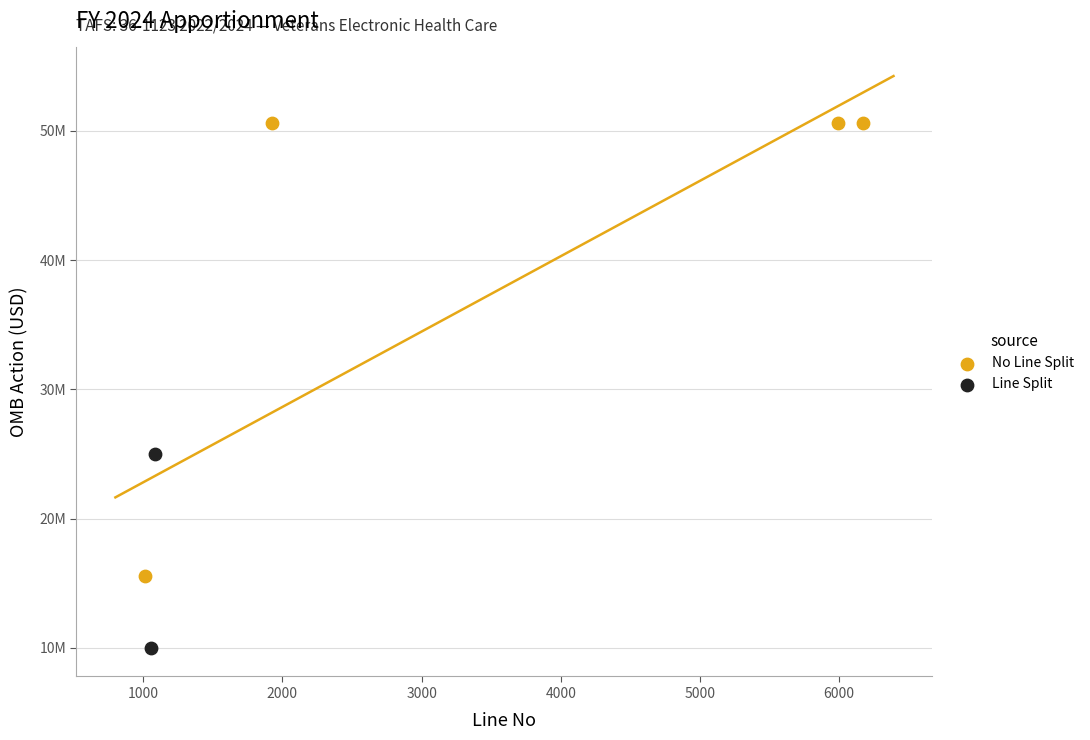

Which series has the largest Y range (max minus min)?

No Line Split